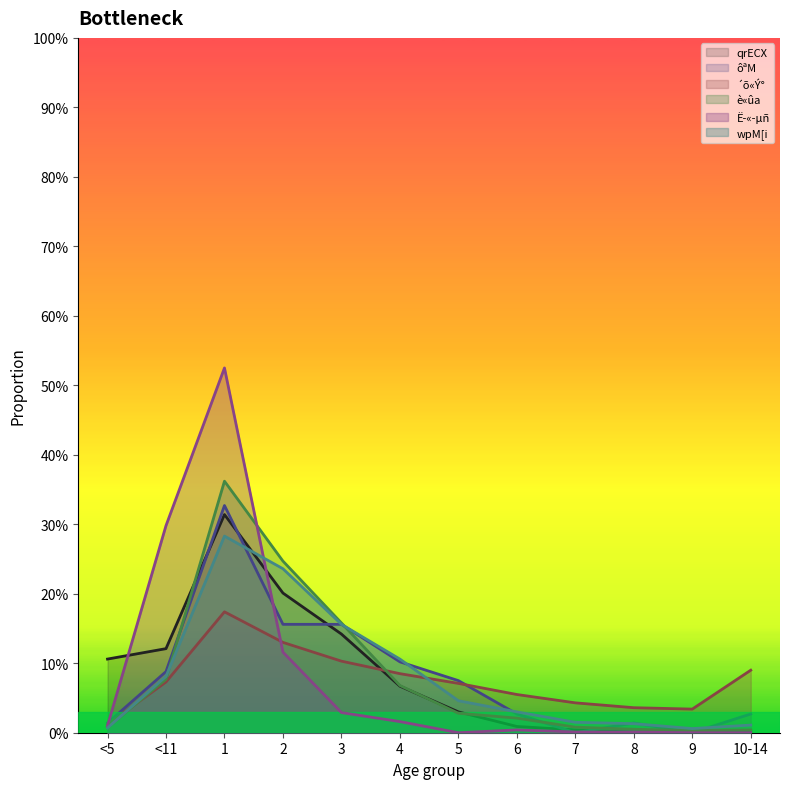

Which category has the lowest value in the è«ûa series?

9